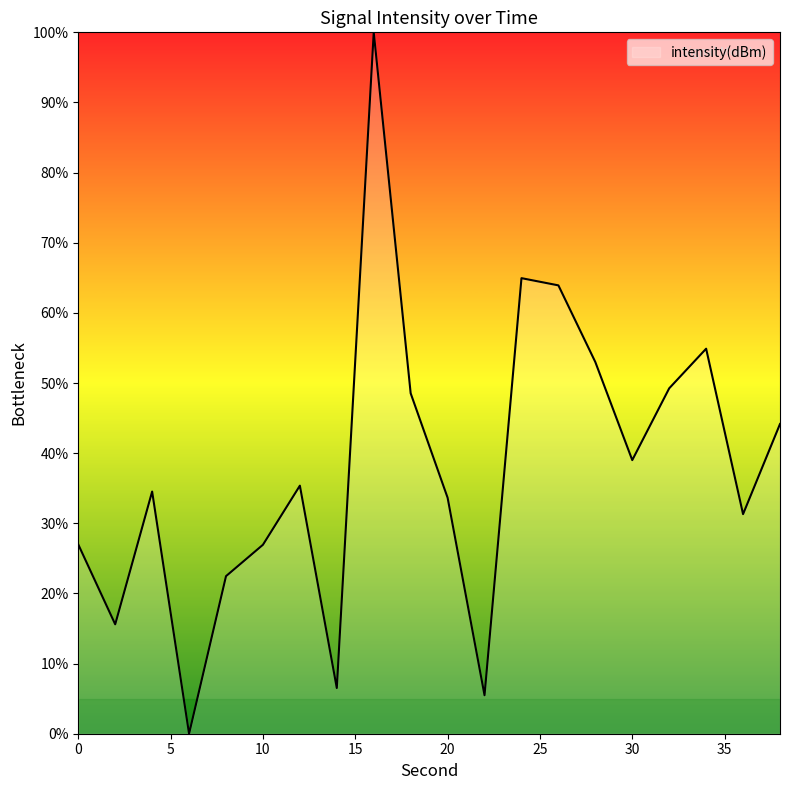

What is the difference between the maximum and minimum values?

100.0